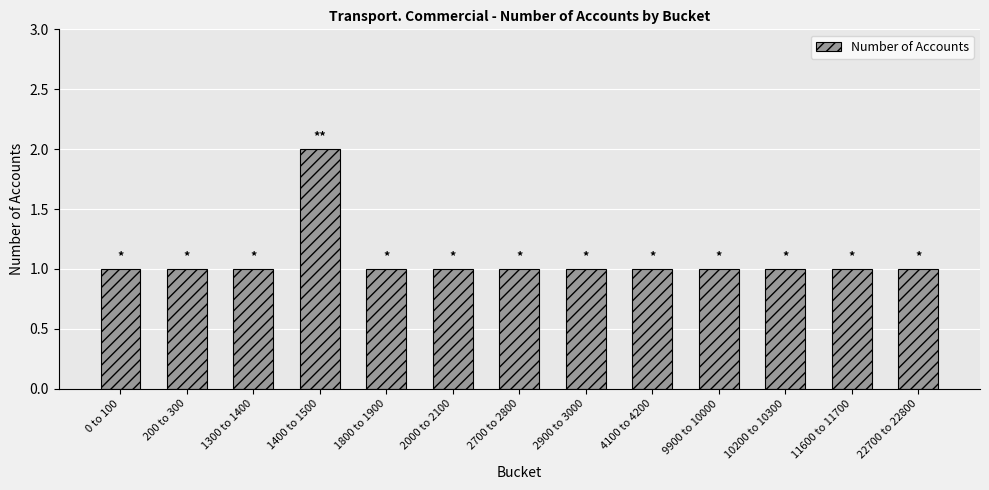

What value does the data have at 200 to 300?

1